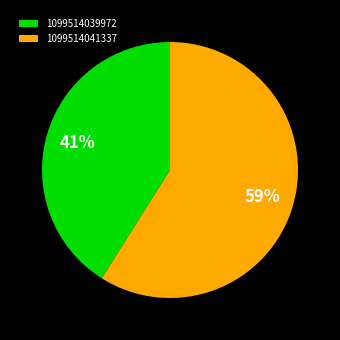

Rank the categories by value from lowest to highest.

1099514039972, 1099514041337